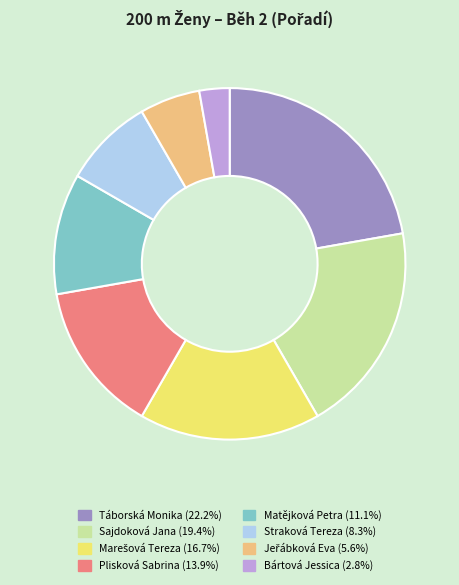

Which slice is the smallest?

Bártová Jessica